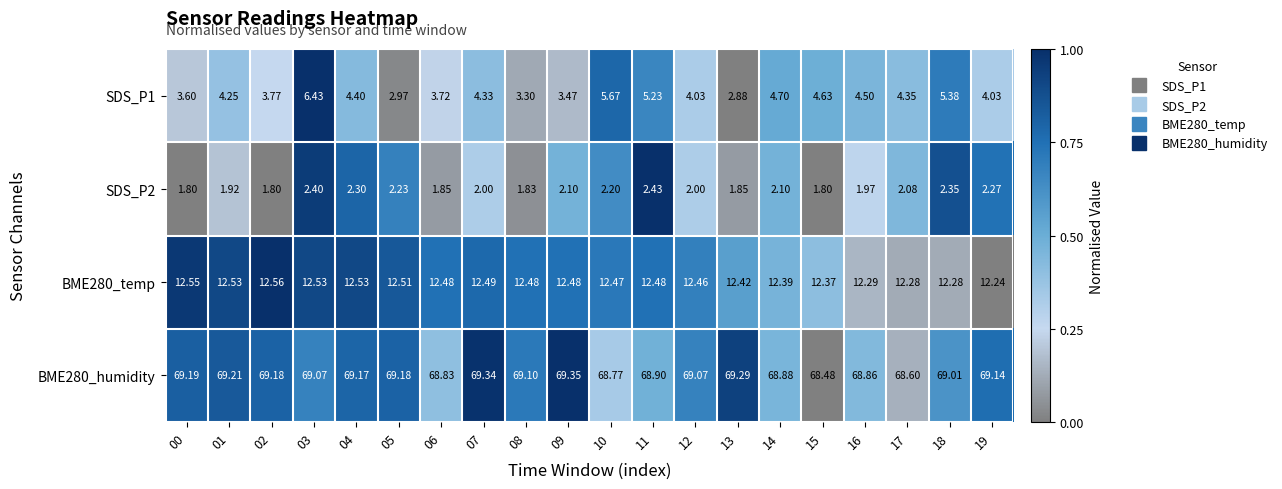

Is the value of BME280_humidity at 18 greater than the value of SDS_P2 at 06?

Yes